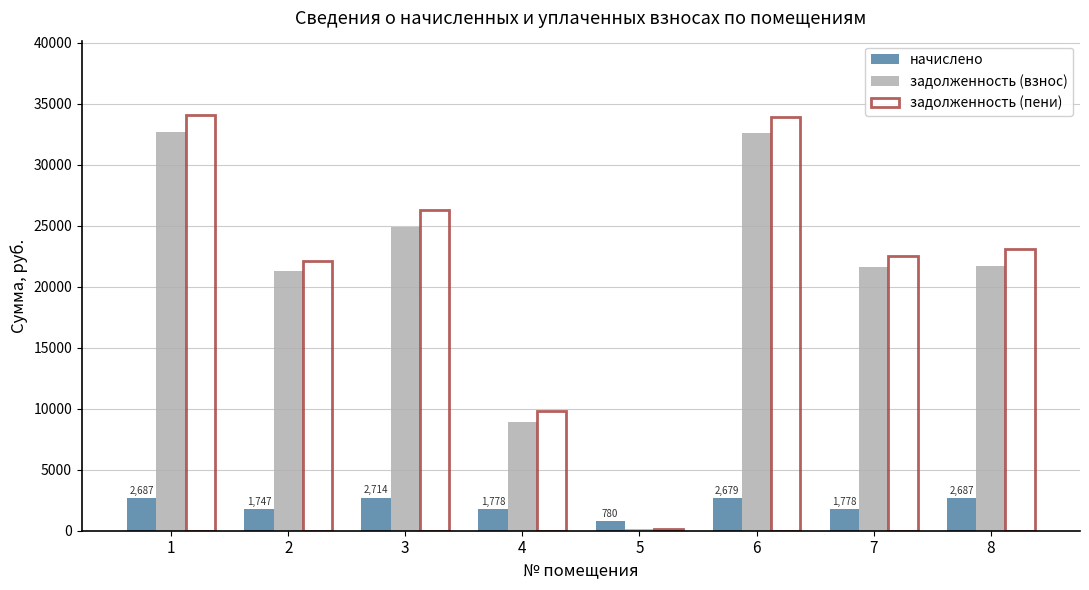

What is the smallest value displayed?

130.0